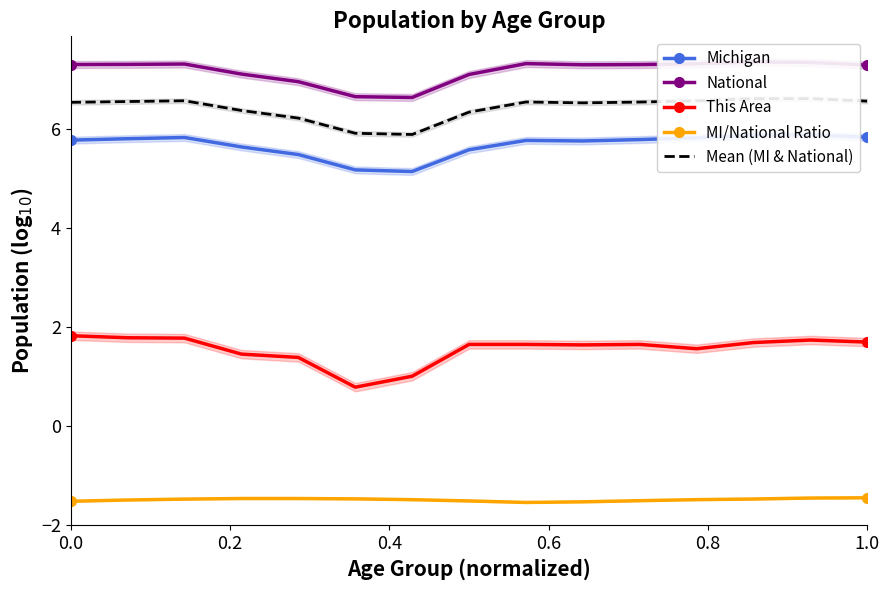

What is the maximum value for MI/National Ratio?

-1.5